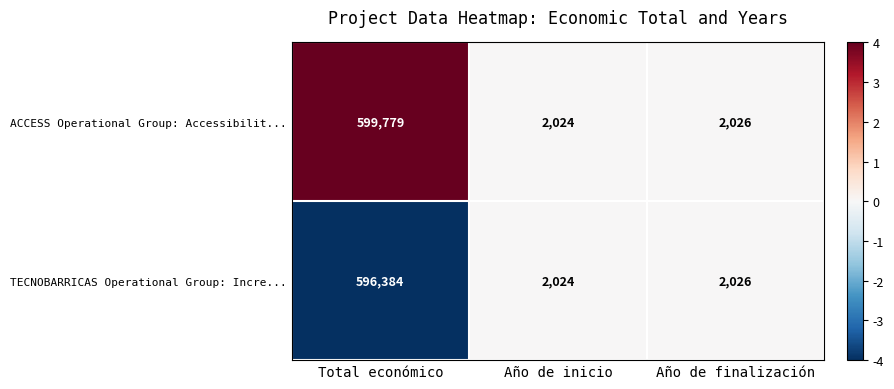

Rank the categories by ACCESS Operational Group: Accessibilit... value from highest to lowest.

Total económico, Año de finalización, Año de inicio